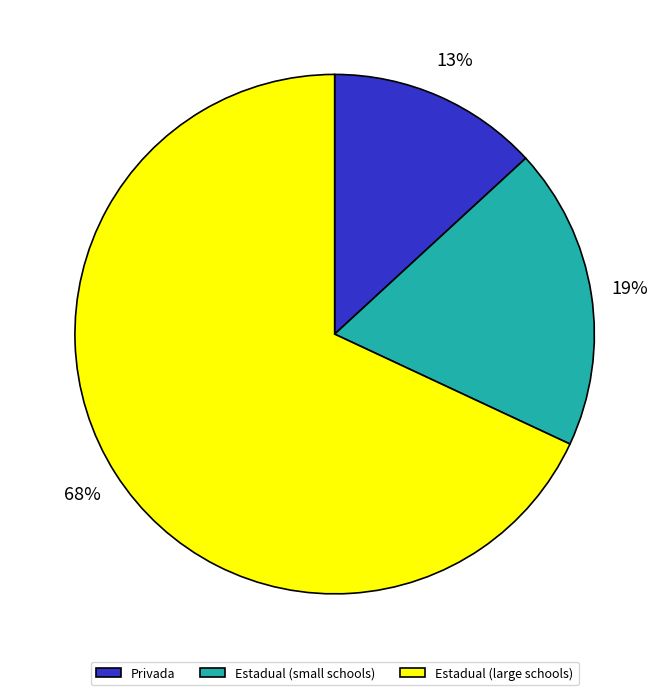

How many slices are in this pie chart?

3